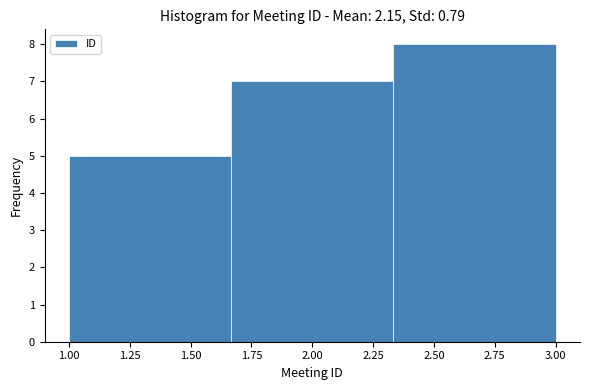

Which range on the x-axis has the tallest bar?

2.35 to 3.00